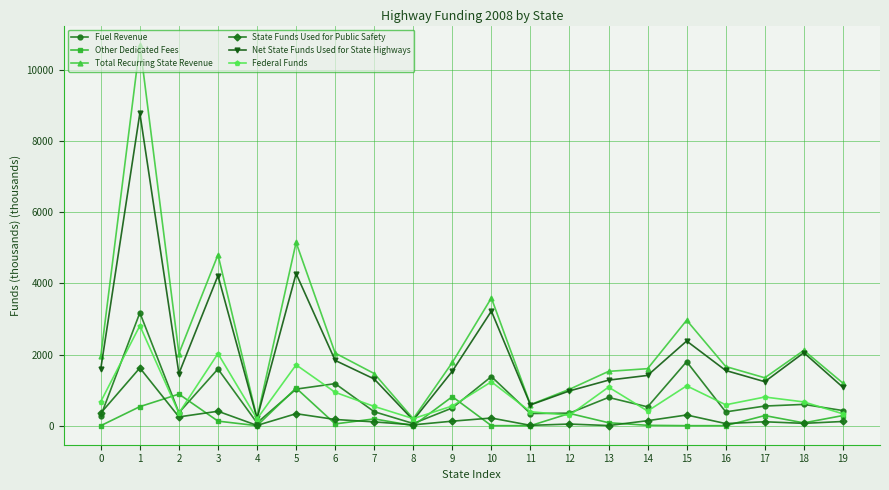

What is the greatest value displayed?

10713.0